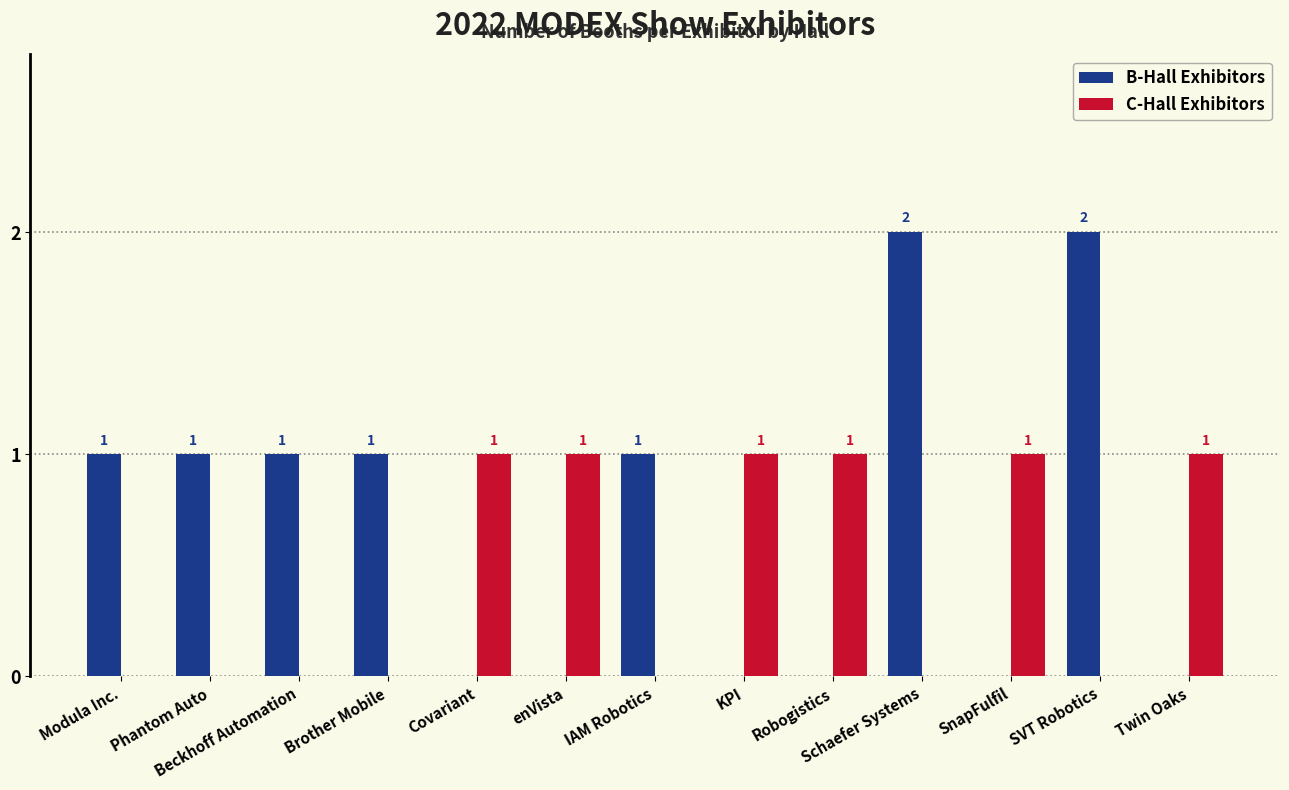

Is the value of C-Hall Exhibitors at Phantom Auto greater than the value of B-Hall Exhibitors at IAM Robotics?

No